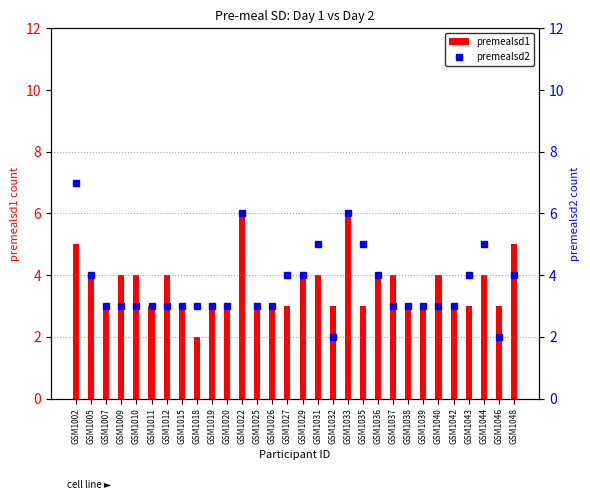

What is the highest value of the premealsd1 series?

6